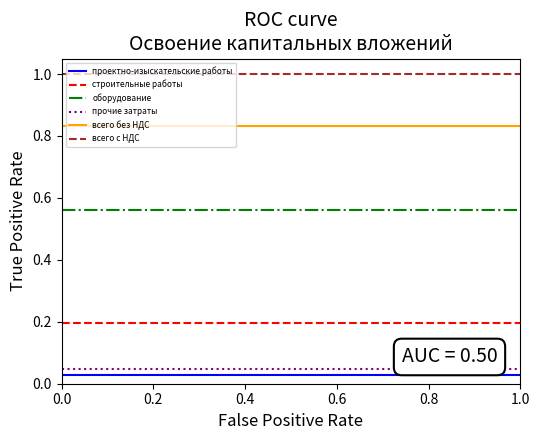

Is it true that всего с НДС equals 0.3 at 0.2?

False